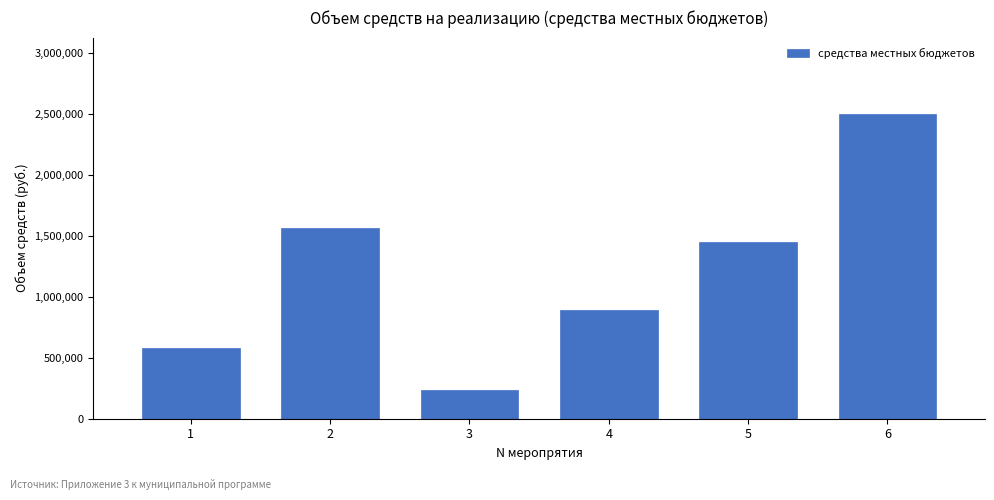

Reading left to right, transcribe all the data shown in this chart.

575906.0	1565607.0	239000.0	895000.0	1445404.0	2500000.0